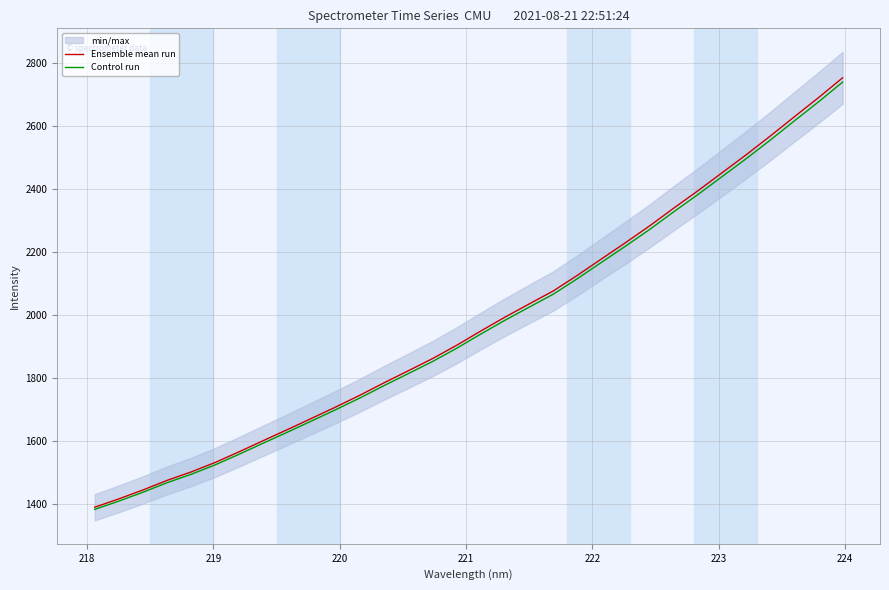

What is the greatest value displayed?

2754.1